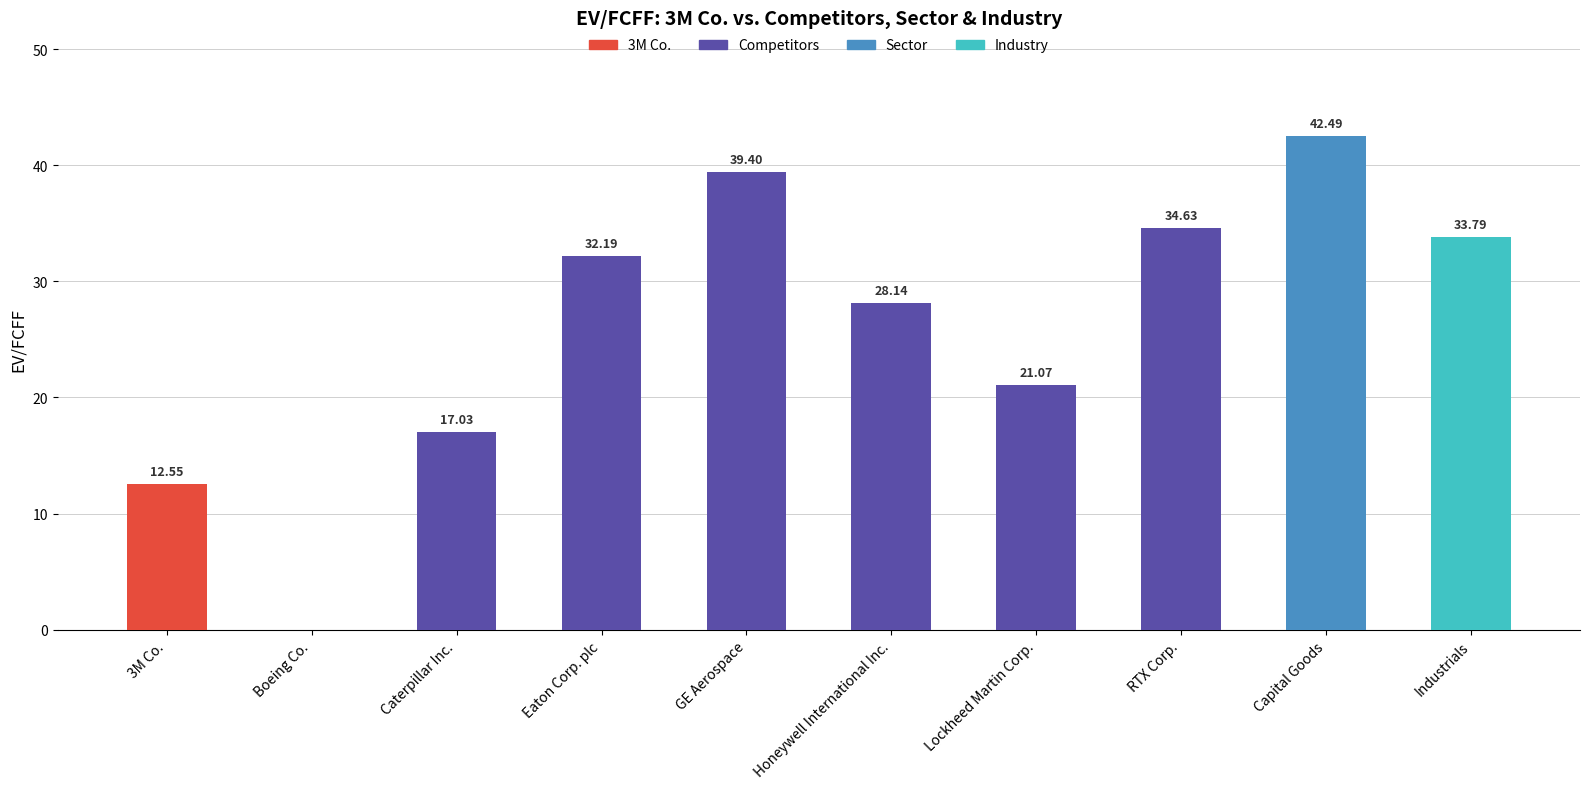

What is the greatest value displayed?

42.5